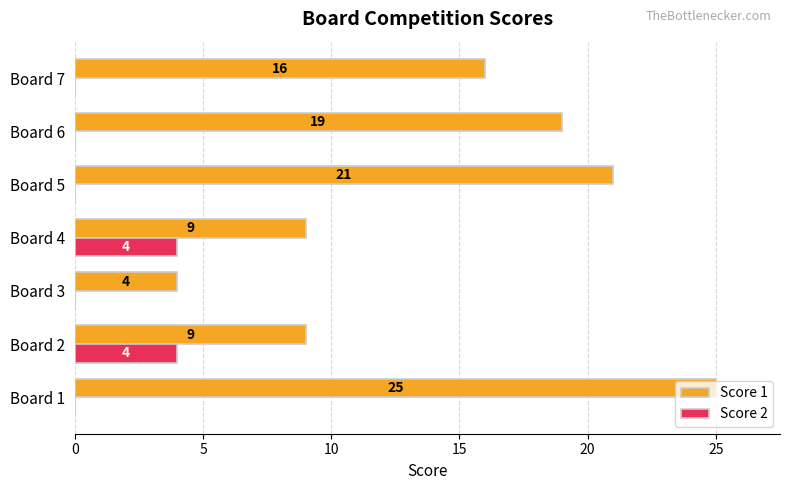

What is the approximate value of Score 1 at Board 2, to the nearest 10?

10